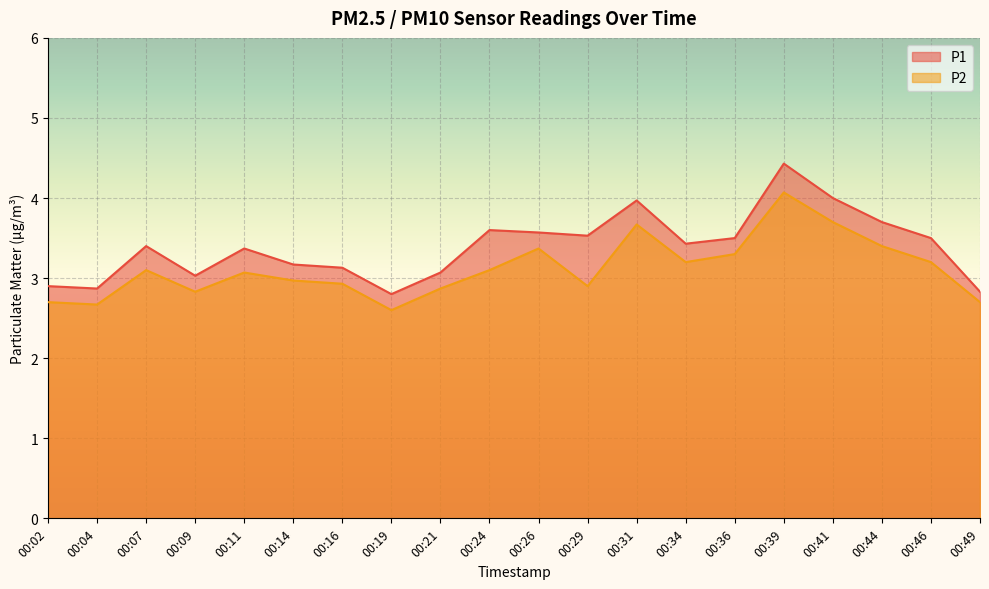

At which category does P2 reach its first local valley?

00:04